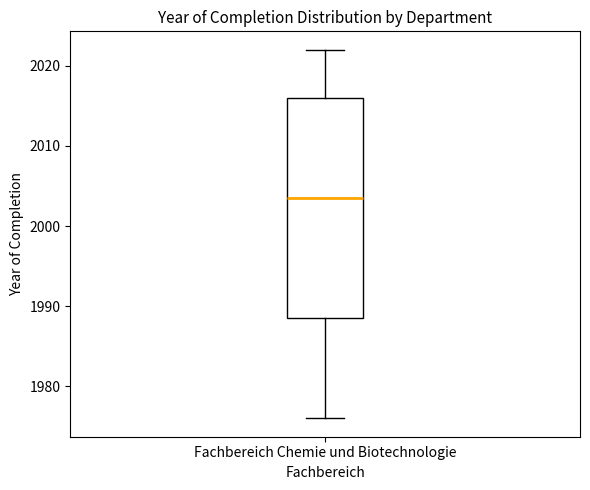

Read this box plot against the y-axis: the position of the median line, the range covered by the box, and the ends of both whiskers. The values are not printed on the chart, so give them approximately, as read against the axis.

median 2004, box 1989 to 2016, whiskers 1976 to 2022